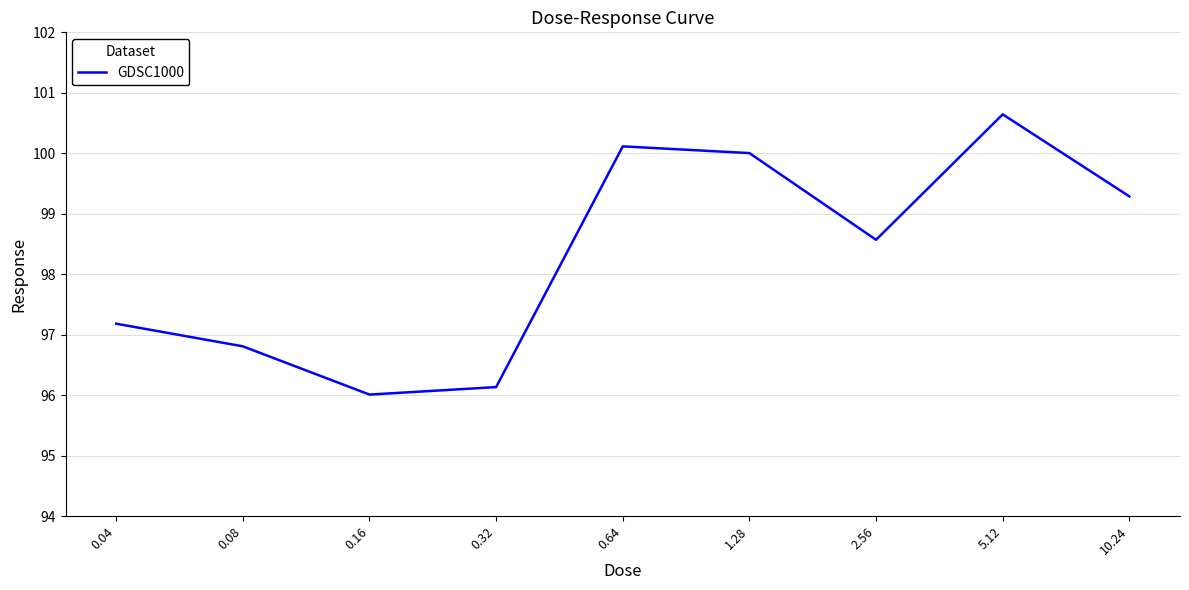

The value at 5.12 is 70.3. True or false?

False